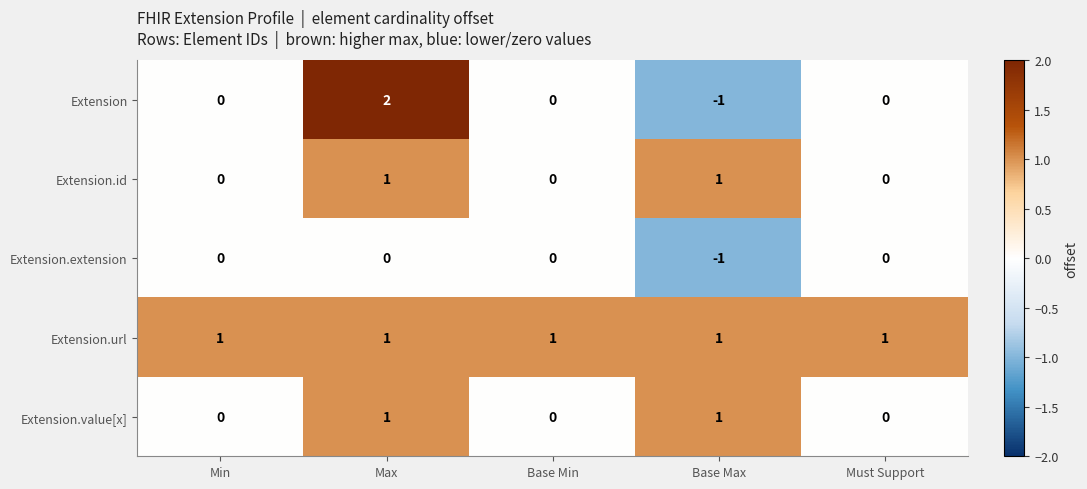

Reading right to left, list all the values displayed in this chart.

Extension: 0	-1	0	2	0
Extension.id: 0	1	0	1	0
Extension.extension: 0	-1	0	0	0
Extension.url: 1	1	1	1	1
Extension.value[x]: 0	1	0	1	0